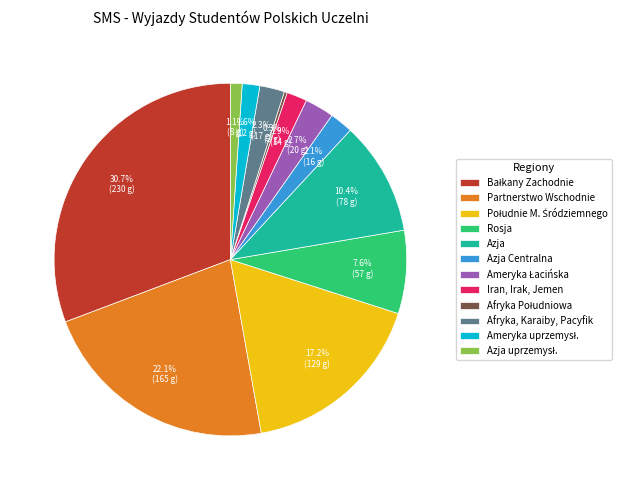

Does any single category account for the majority?

No